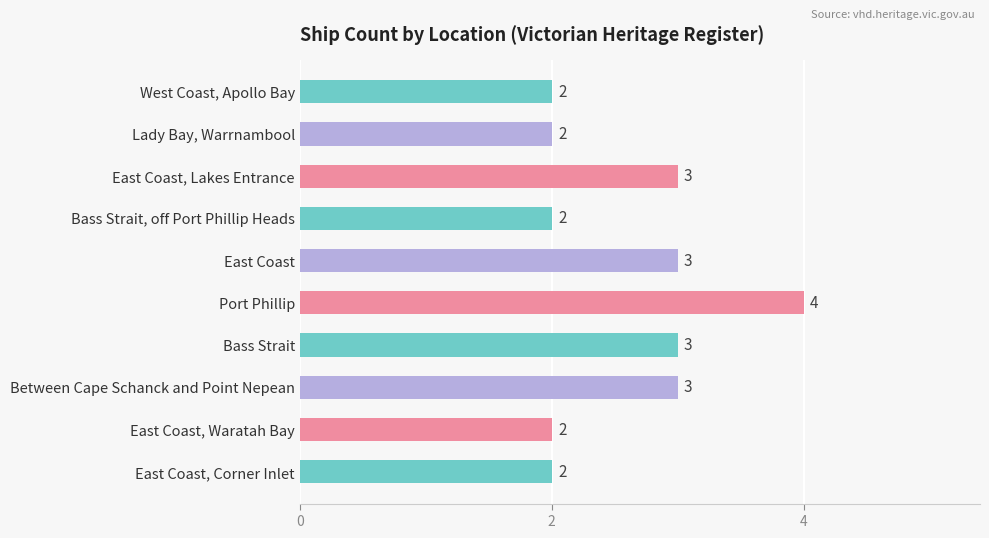

What is the approximate value at Bass Strait?

3